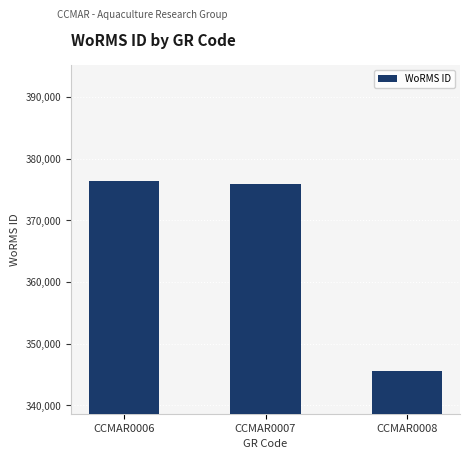

What value does the data have at CCMAR0006, to the nearest 10?

376360